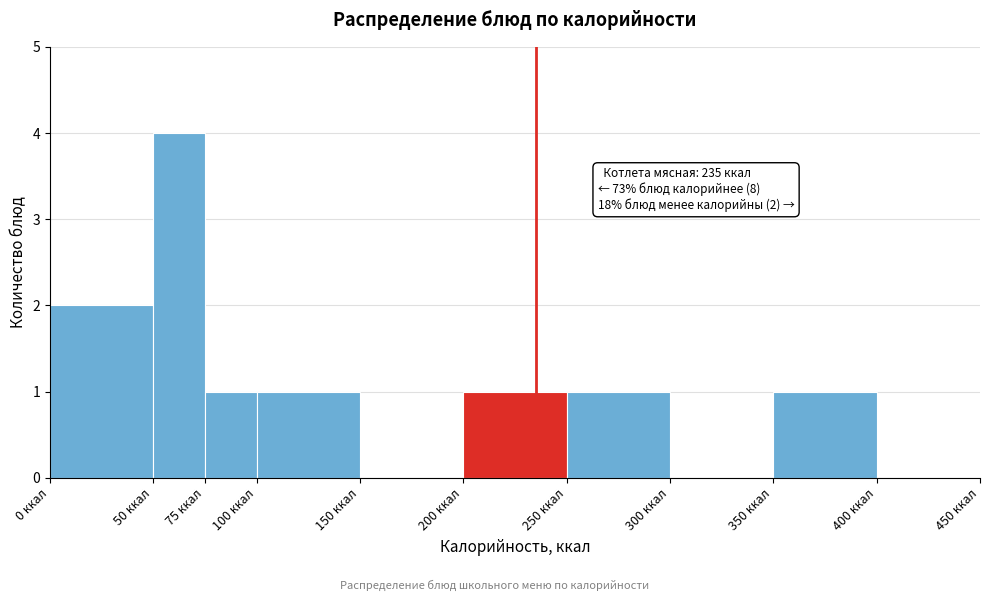

Which range on the x-axis has the tallest bar?

50 to 75